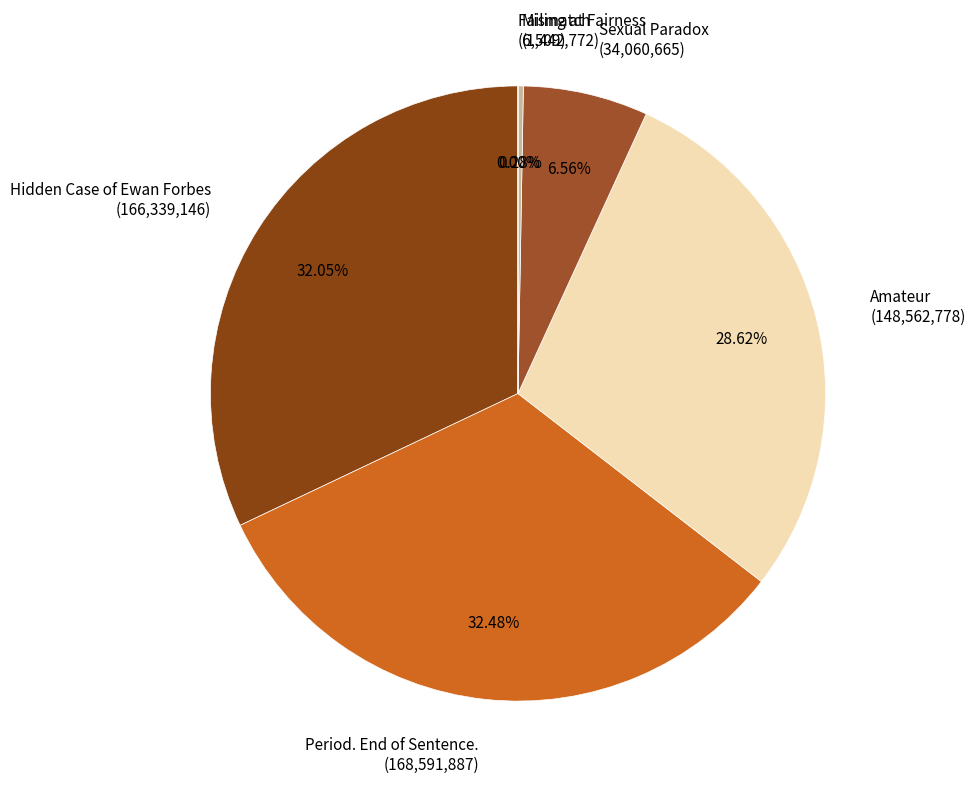

Which has a higher value, Amateur or Hidden Case of Ewan Forbes?

Hidden Case of Ewan Forbes